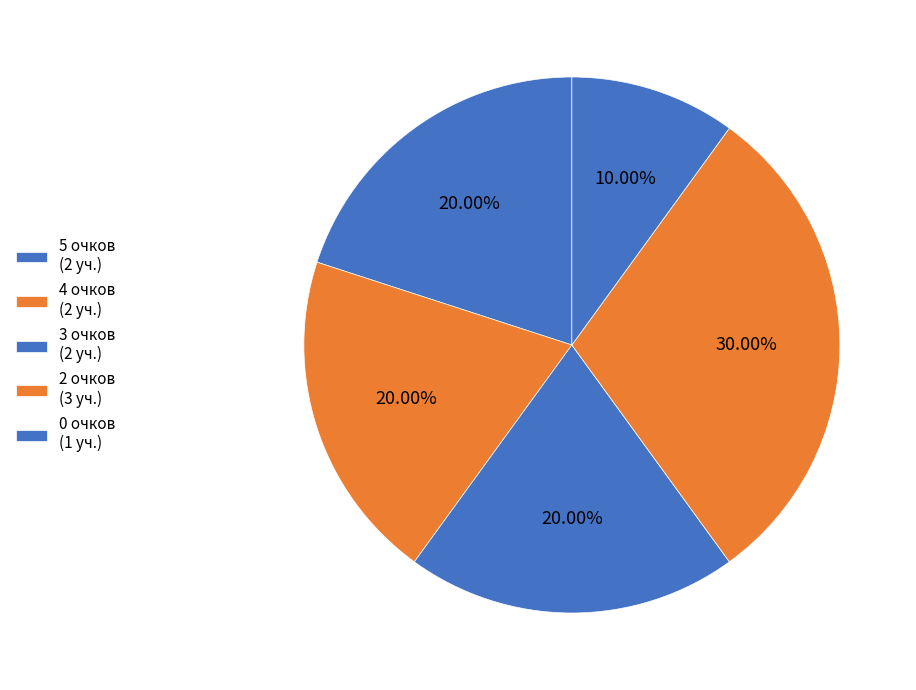

How many slices are in this pie chart?

5